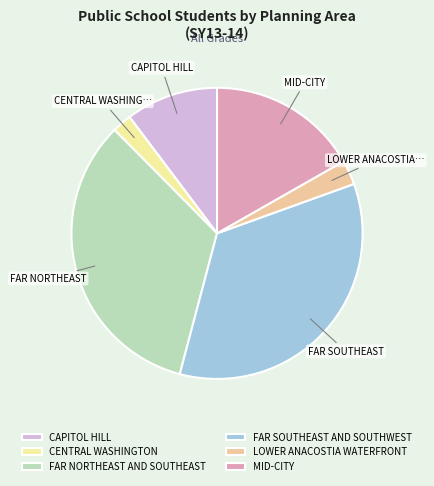

Is there any slice that represents more than half of the pie?

No